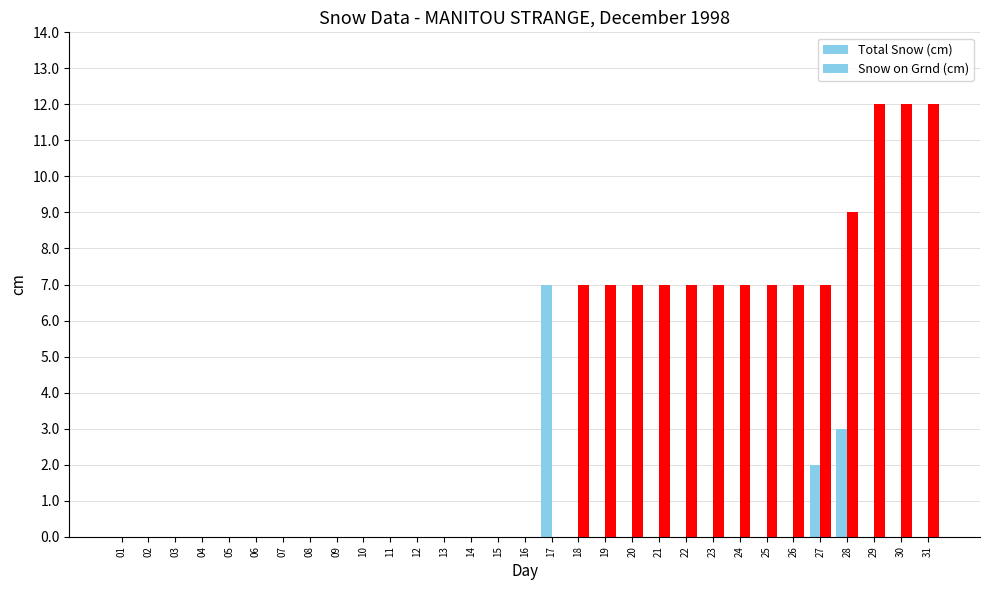

Are the bars horizontal?

No